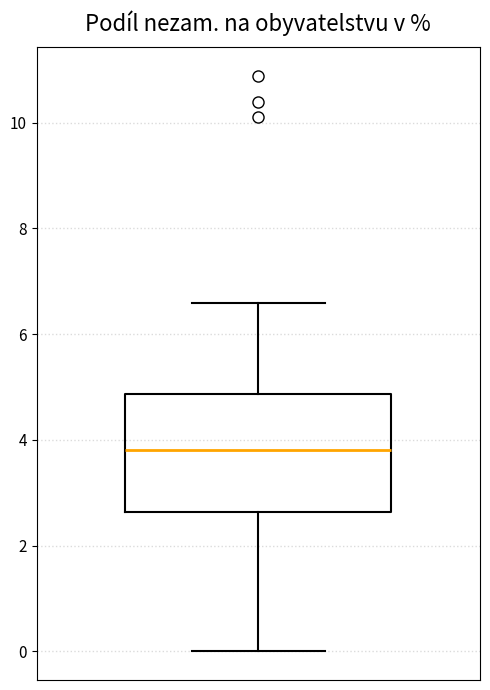

Transcribe this box plot: give where the median line is, the range the box spans, and where the two whiskers end, as read against the y-axis. The values are not printed on the chart, so give them approximately, as read against the axis.

median 3.8, box 2.6 to 4.8, whiskers 0.0 to 6.6